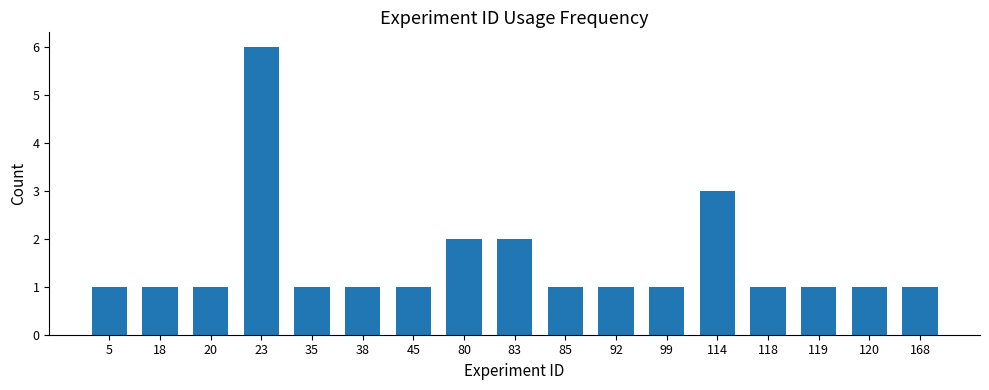

At which label is the value closest to 3?

114